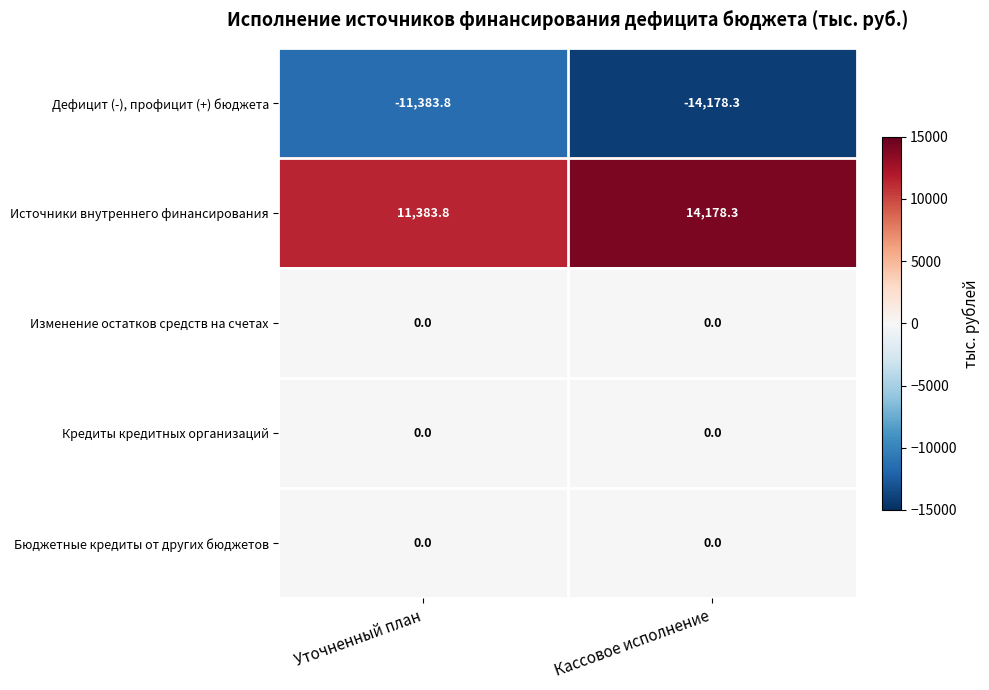

What is the difference between the highest and lowest values at Кассовое исполнение?

28356.6